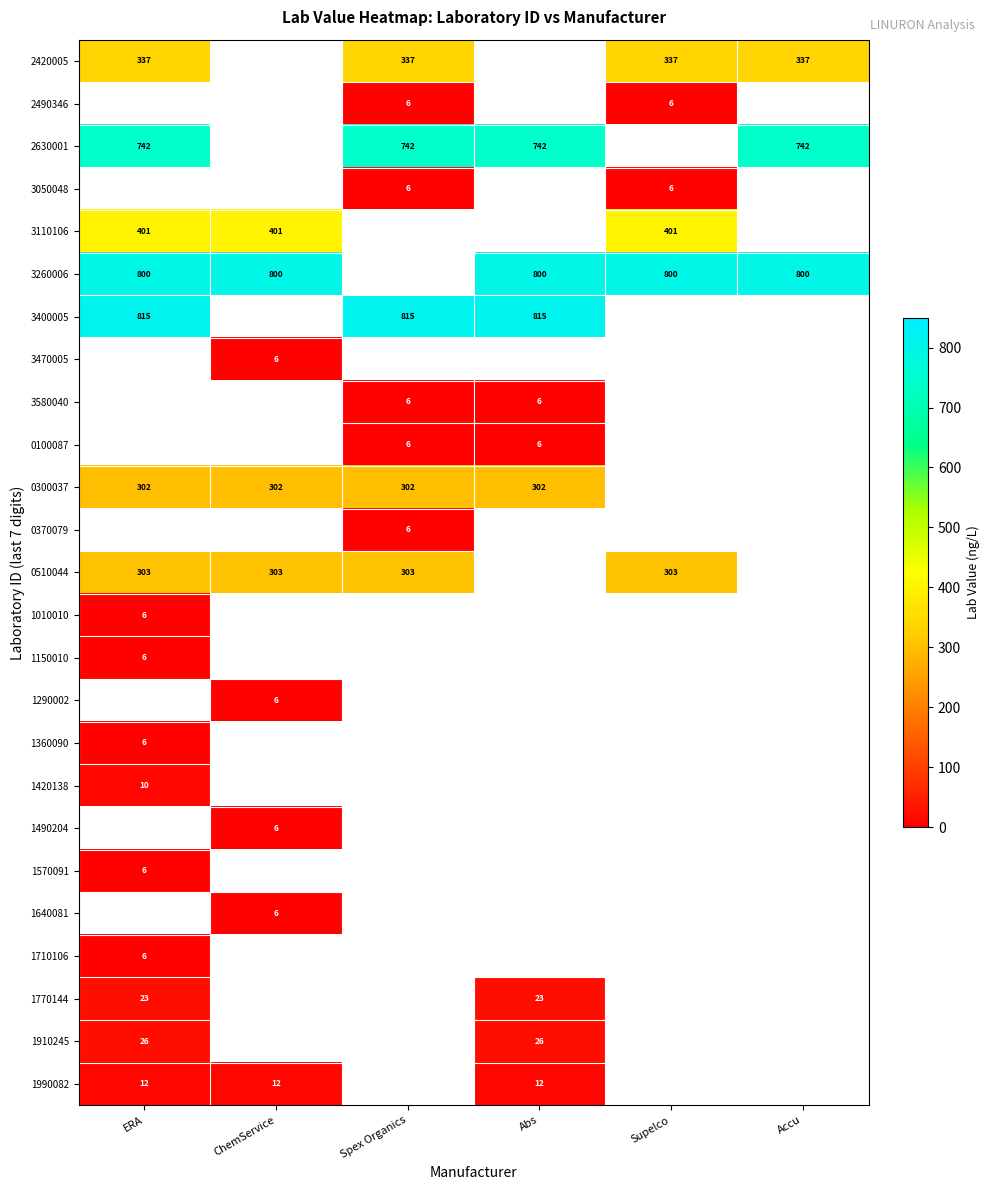

Which label corresponds to the smallest value in the chart?

Spex Organics